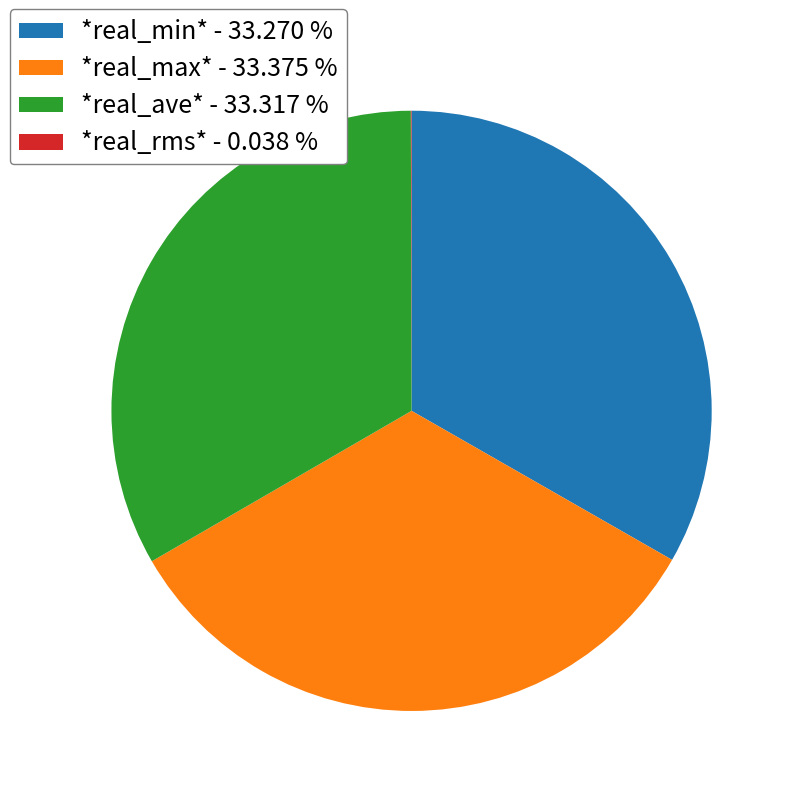

Is there any slice that represents more than half of the pie?

No